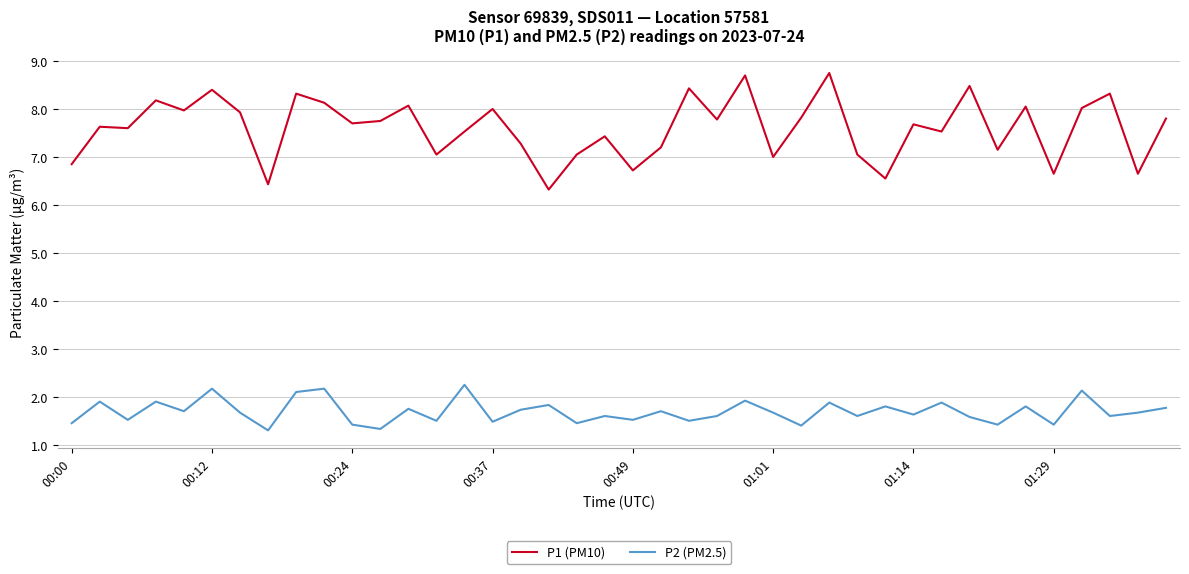

Which series has the largest range (max minus min)?

P1 (PM10)